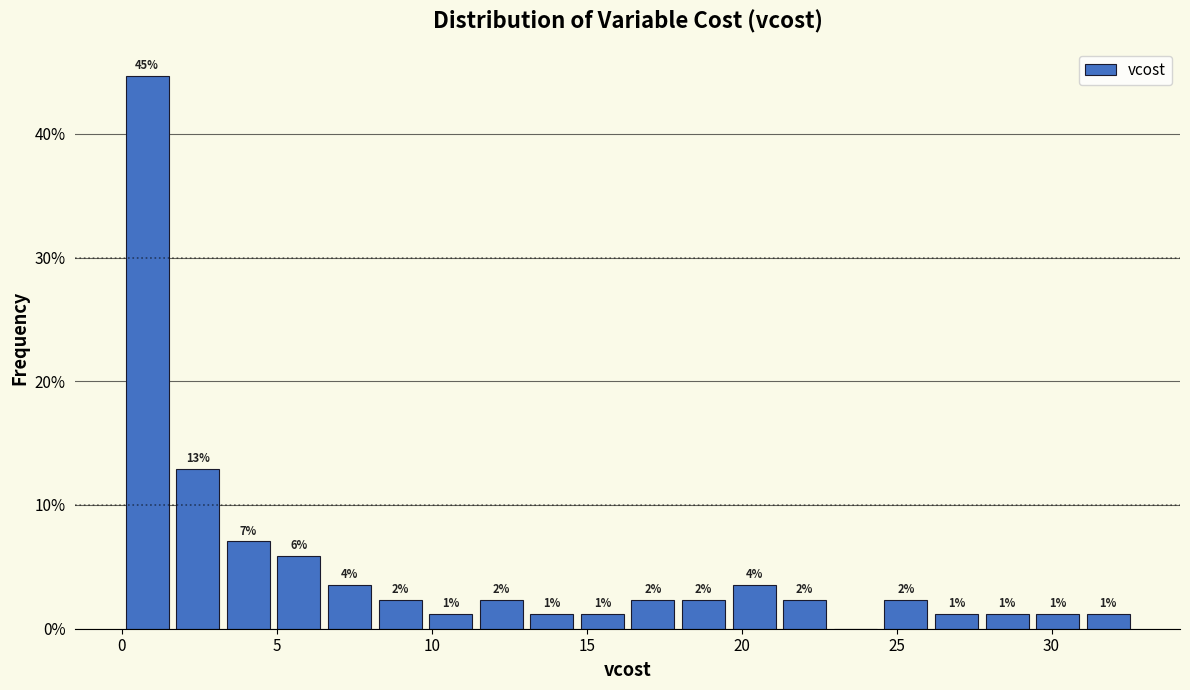

Read against the x-axis, roughly where is the centre of the tallest bar?

1.0